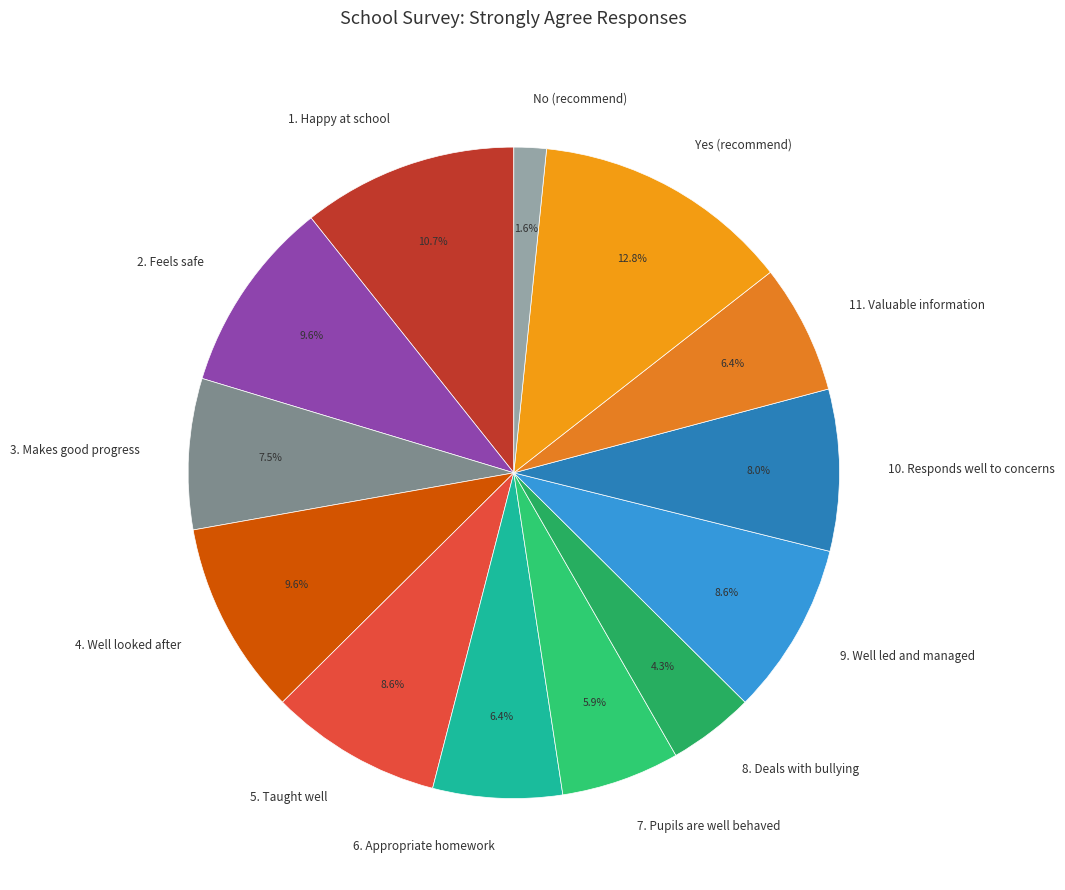

How many segments does this pie chart have?

13